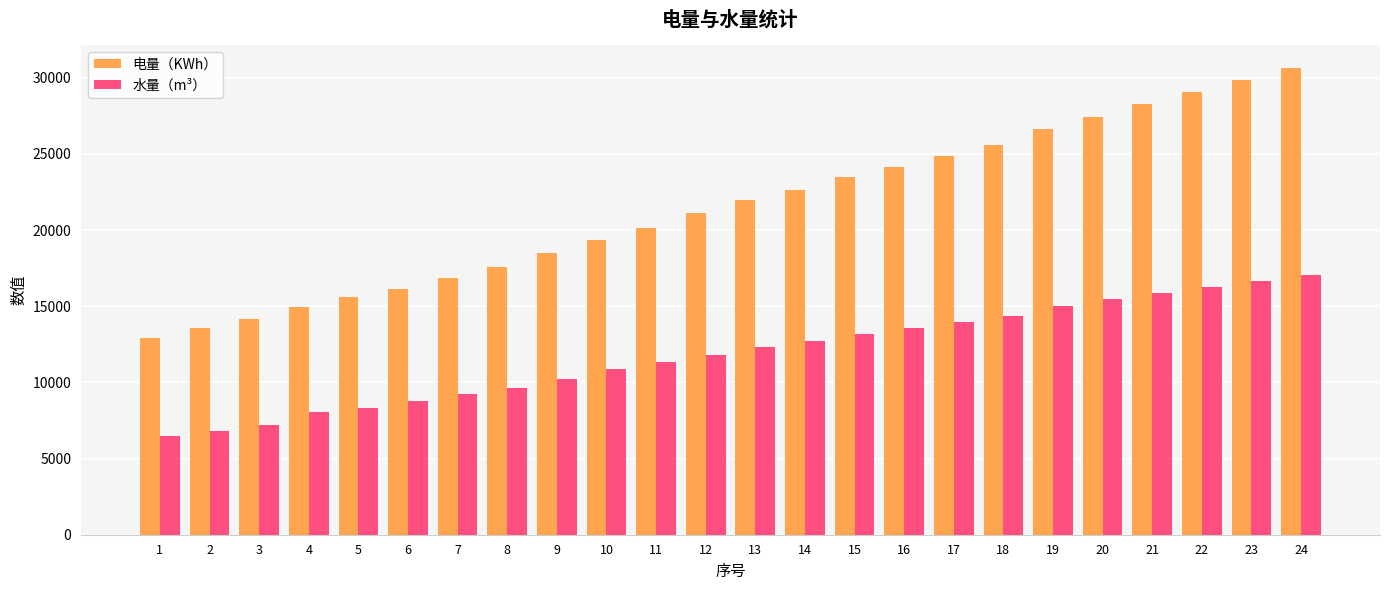

What is the sum of all 电量（KWh） values?

515487.1